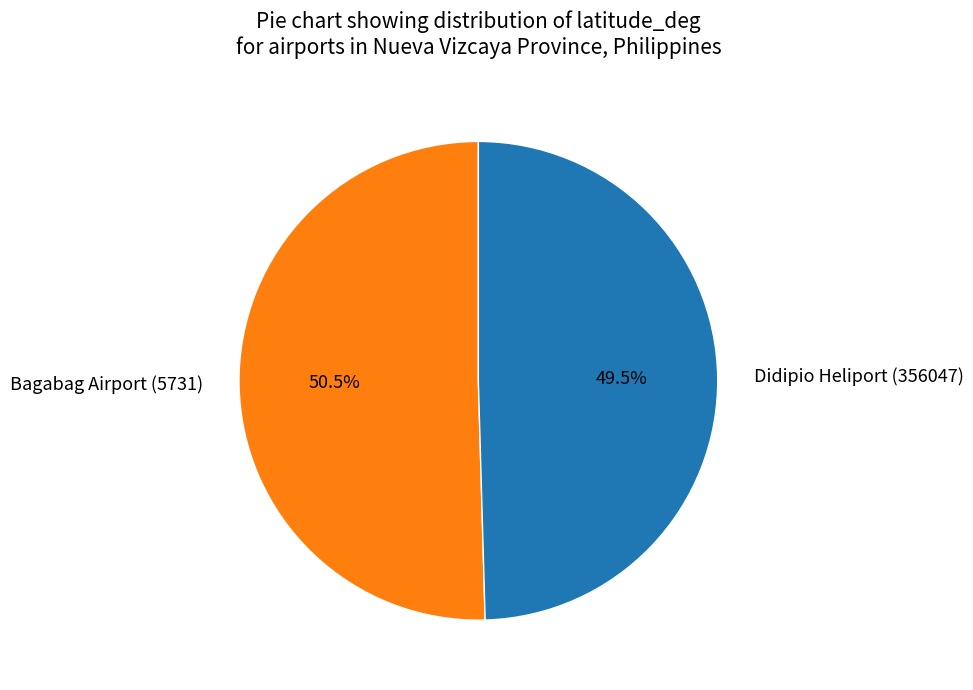

To the nearest percent, what is the average slice percentage?

50%